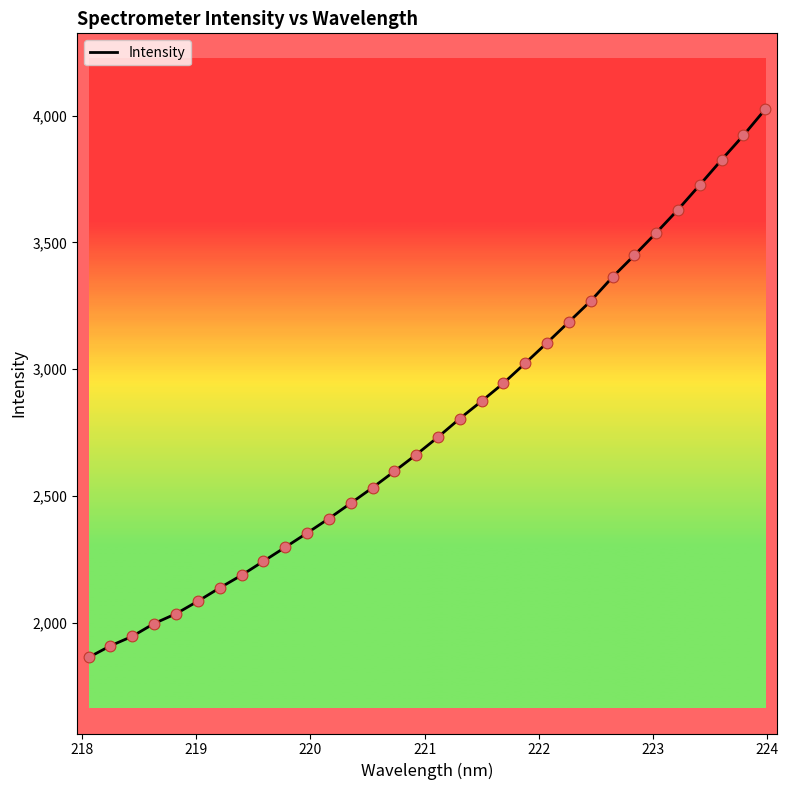

What is the minimum value shown in the chart?

1862.5